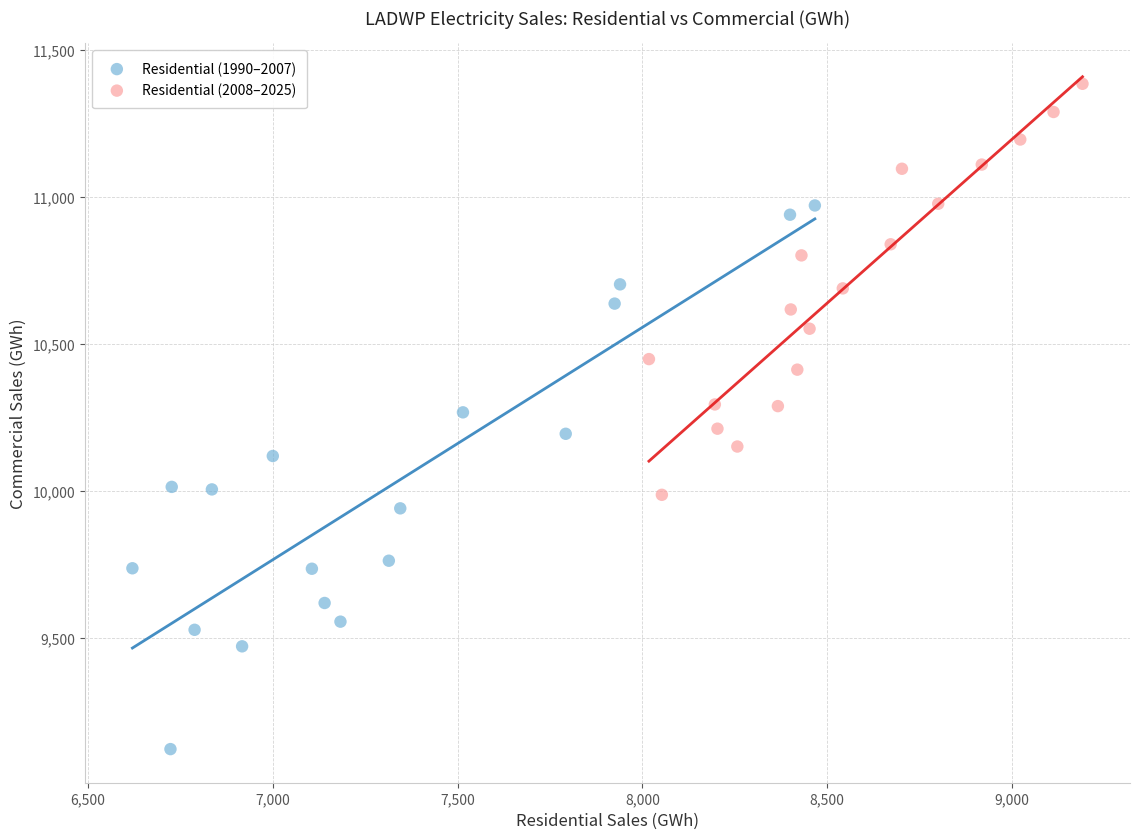

Which series has the widest spread of Y values?

Residential (1990–2007)